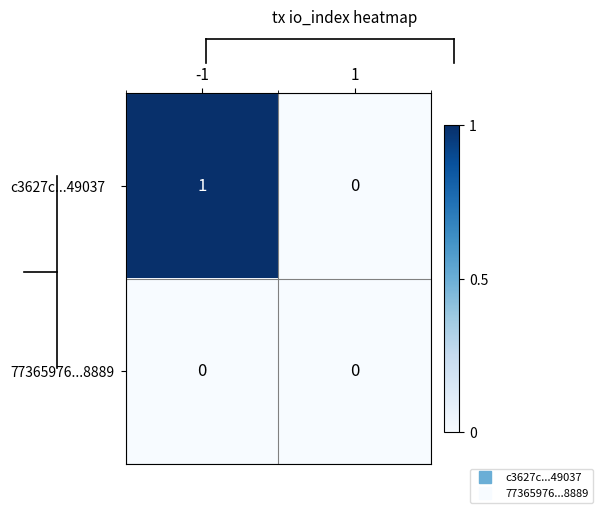

Which series has the largest total across all categories?

c3627c...49037